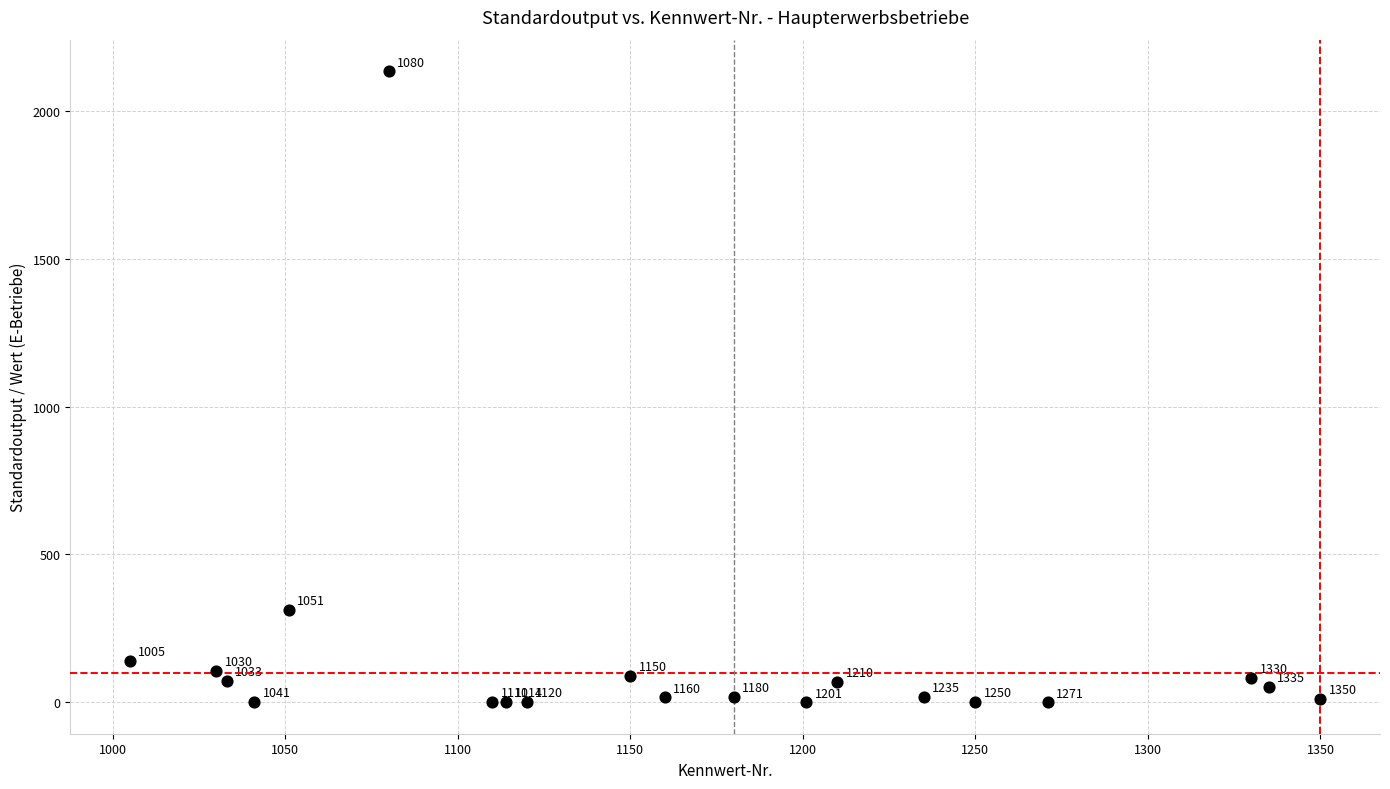

What is the range of X values (max minus min)?

345.0